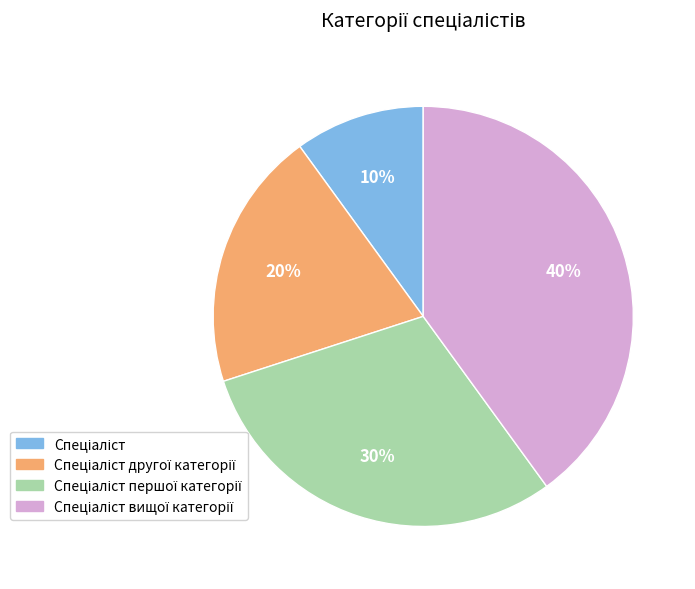

How many segments does this pie chart have?

4